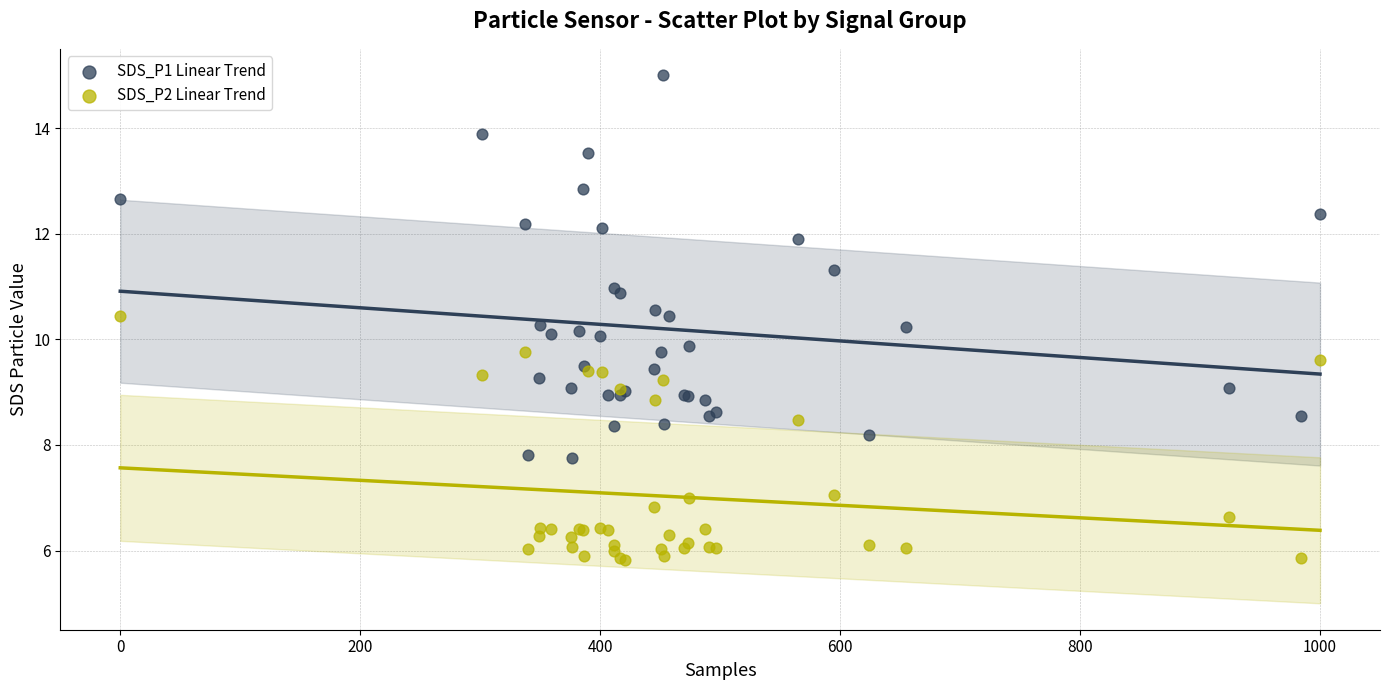

Which series contains the lowest Y value?

SDS_P2 Linear Trend